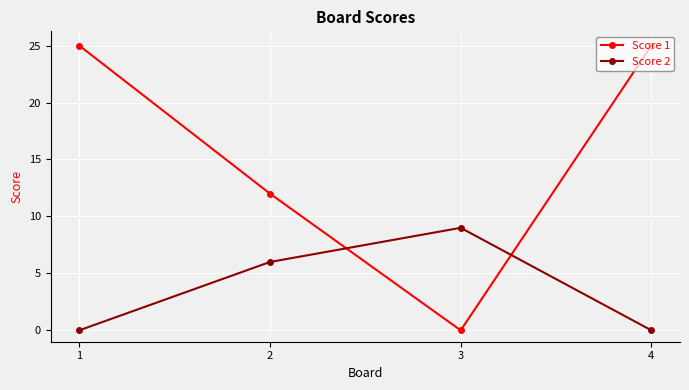

At 2, list the series in order from largest to smallest.

Score 1, Score 2